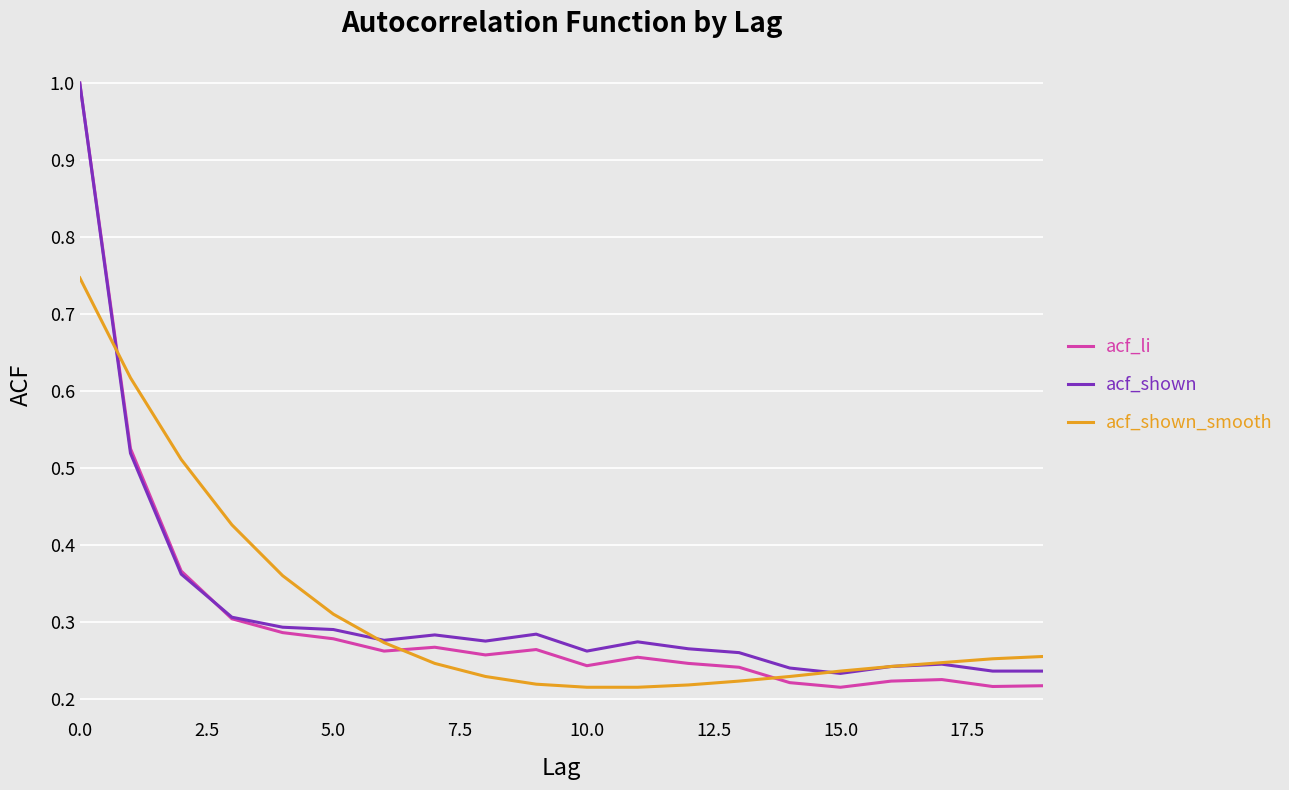

Which series has the widest spread of values?

acf_li